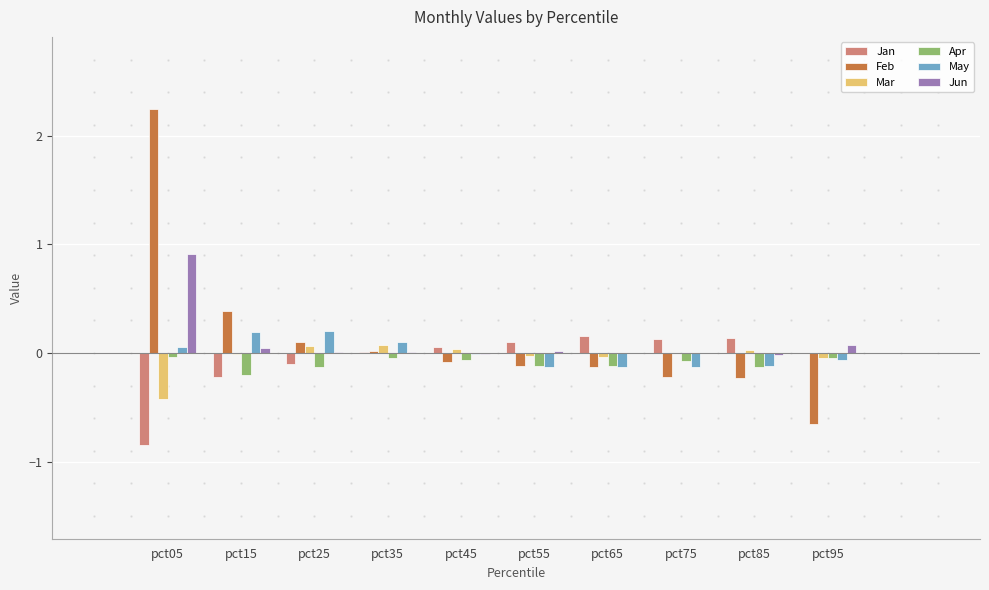

Which category has the highest value in the Feb series?

pct05